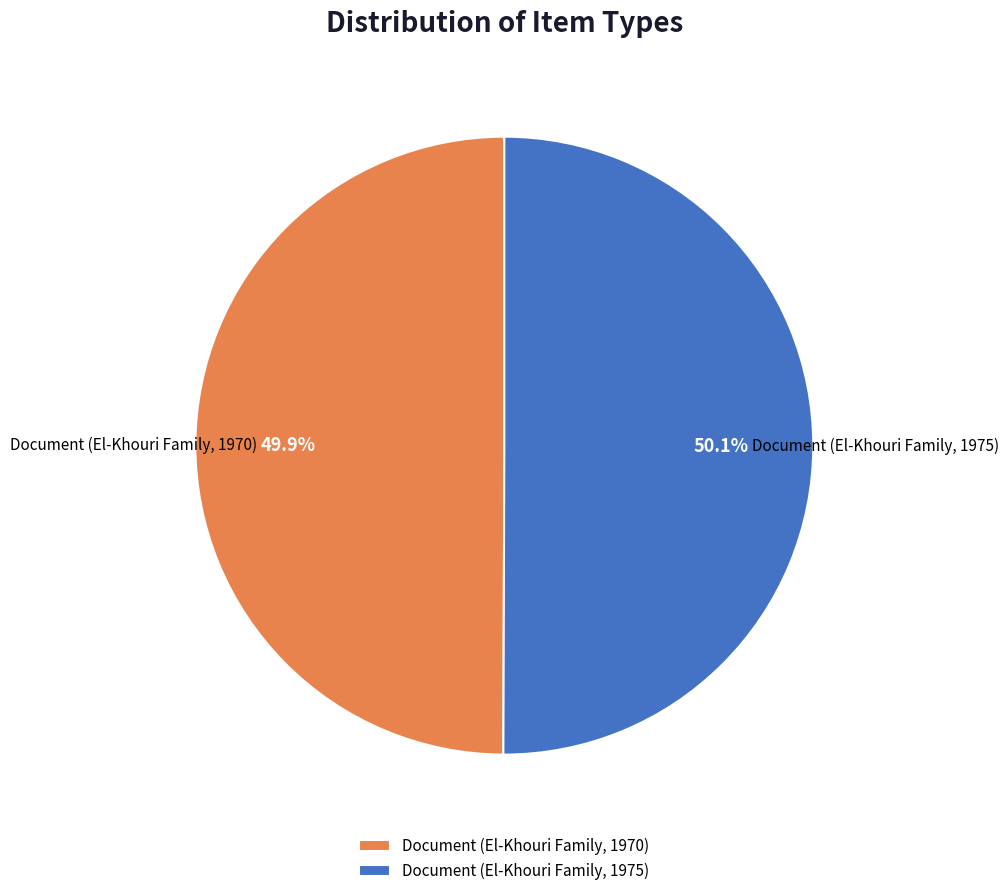

Is there a majority slice in this chart?

Yes